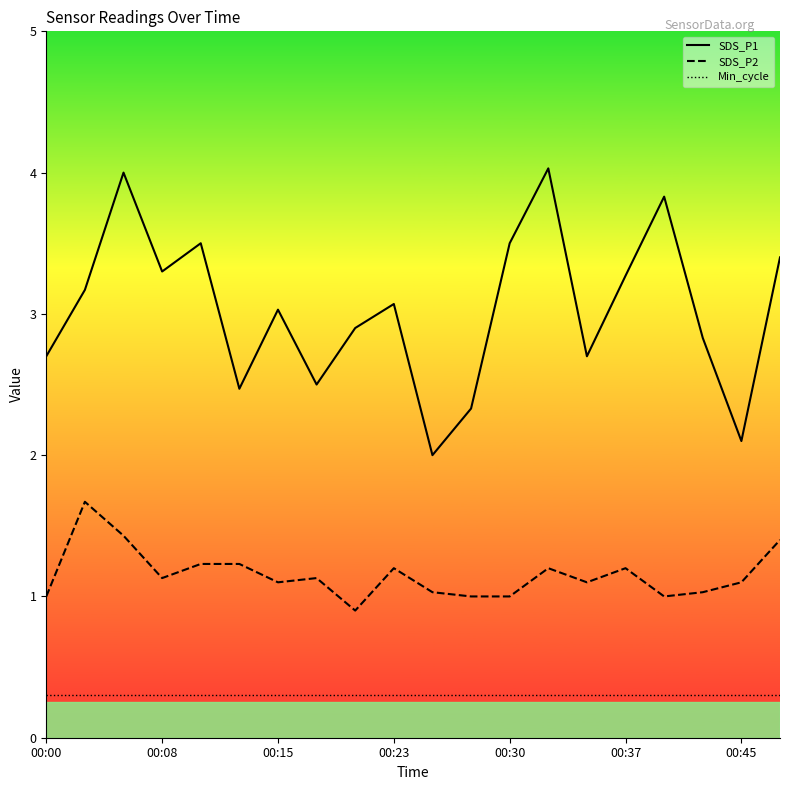

What is the sum of the SDS_P2 values at 00:37 and 00:15?

2.3